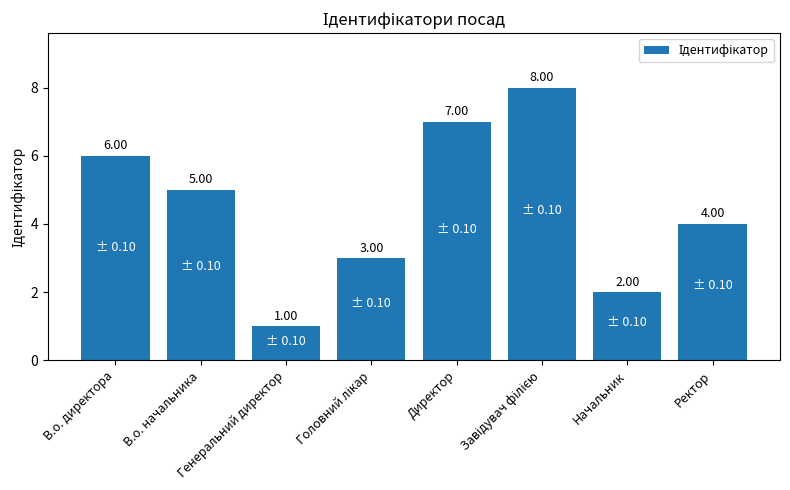

What is the sum of all values?

36